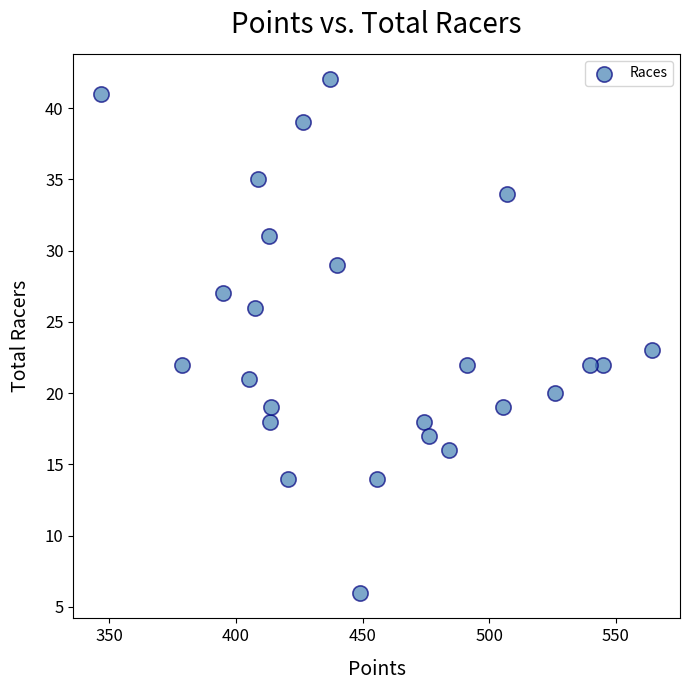

What is the range of Y values (max minus min)?

36